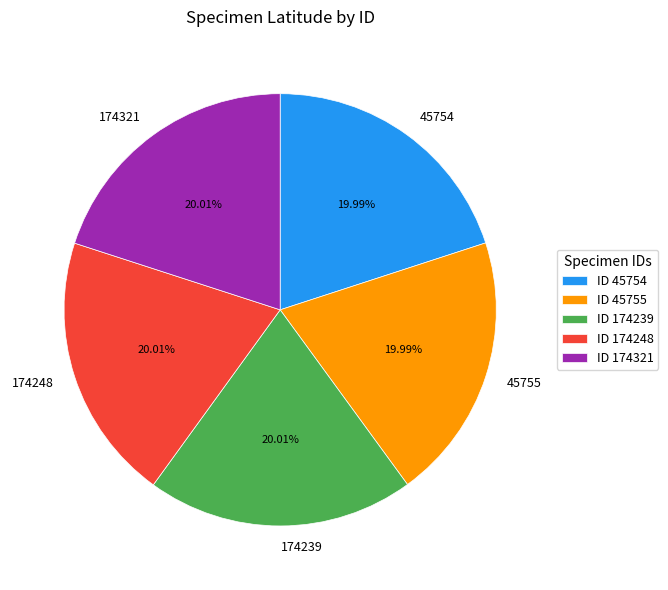

Is the sum of 174321 and 174248 greater than half?

No